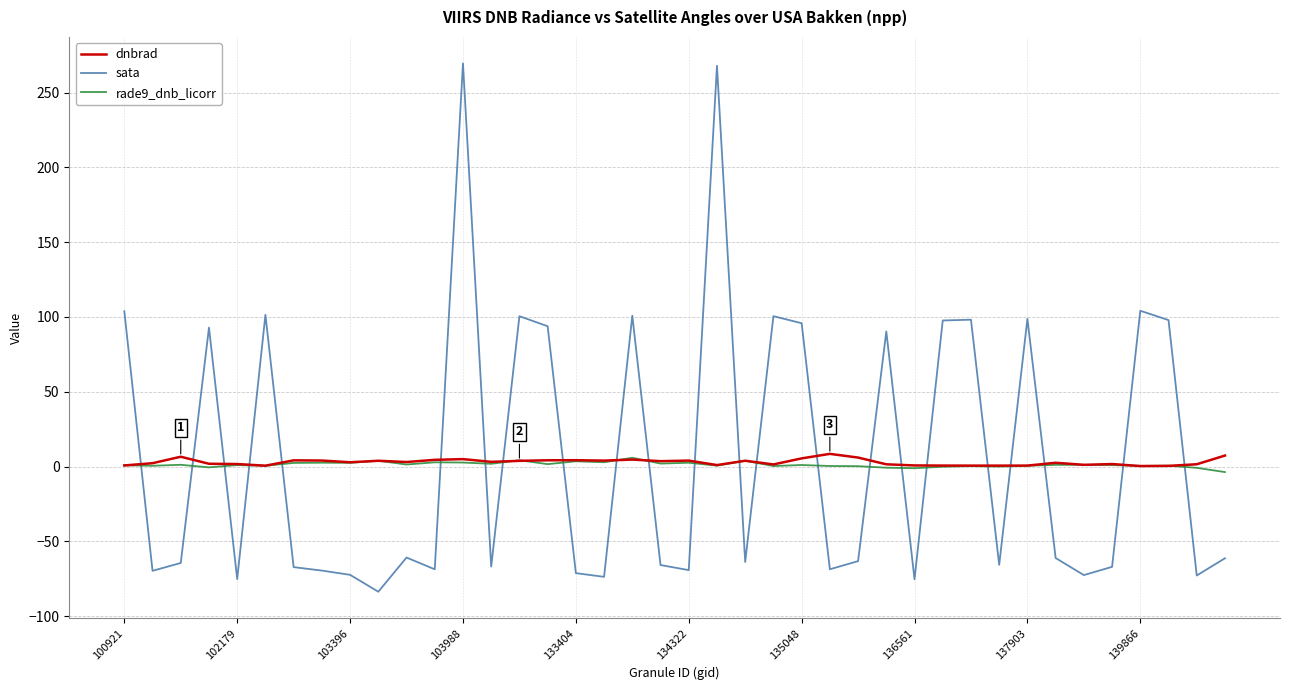

What is the difference between the maximum and minimum values in the rade9_dnb_licorr series?

9.6